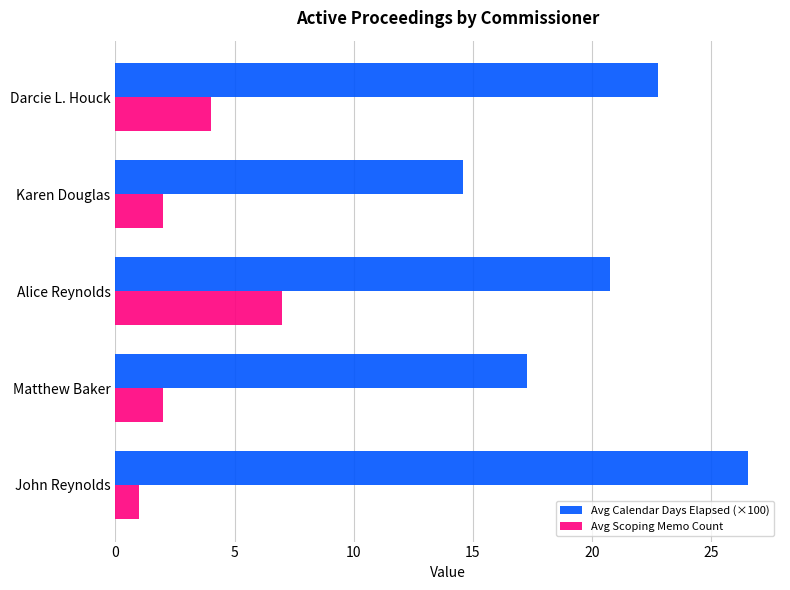

What is the sum of all Avg Scoping Memo Count values?

16.0